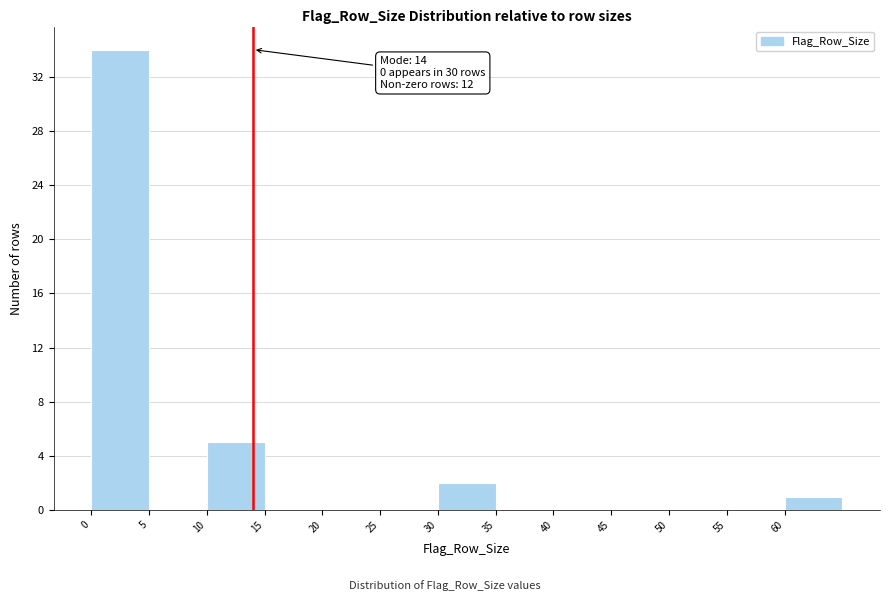

Over which range of the x-axis is the bar tallest?

0 to 5